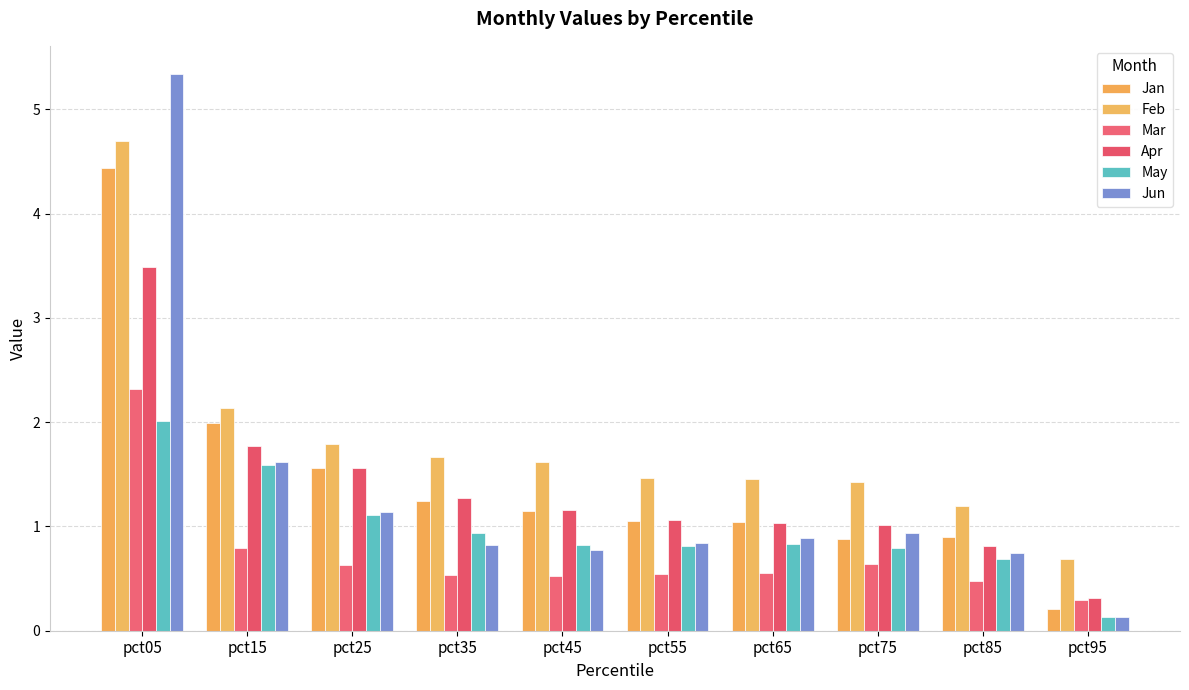

Rank the series at pct85 from lowest to highest value.

Mar, May, Jun, Apr, Jan, Feb